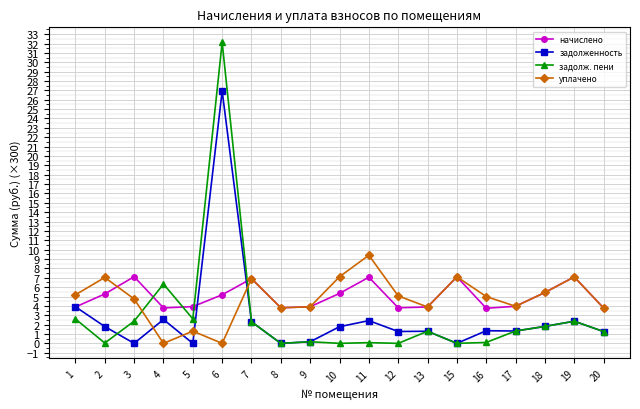

What is the maximum value for задолженность?

26.9